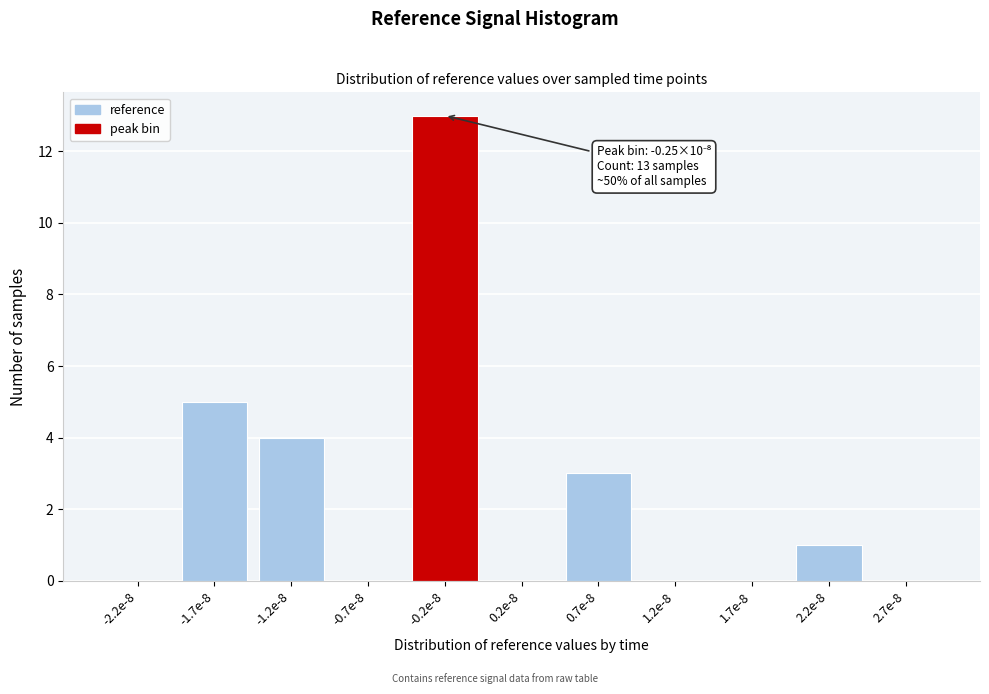

Reading left to right, extract all data points from this chart.

-2.2e-8=0	-1.7e-8=5	-1.2e-8=4	-0.7e-8=0	-0.2e-8=13	0.2e-8=0	0.7e-8=3	1.2e-8=0	1.7e-8=0	2.2e-8=1	2.7e-8=0